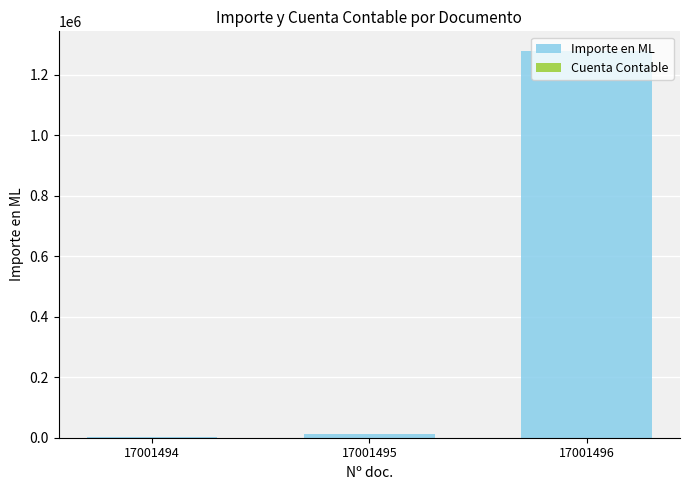

At which category is the sum across all series the highest?

17001496